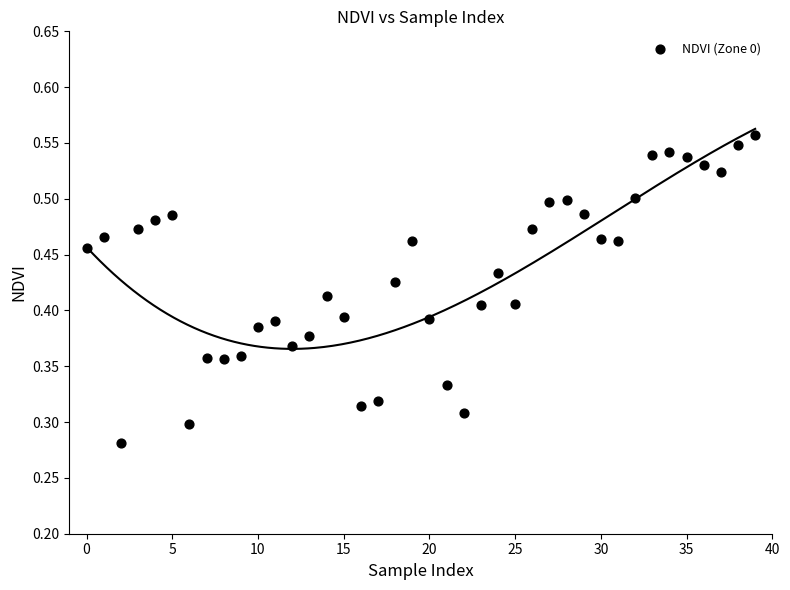

How many data points are displayed?

40